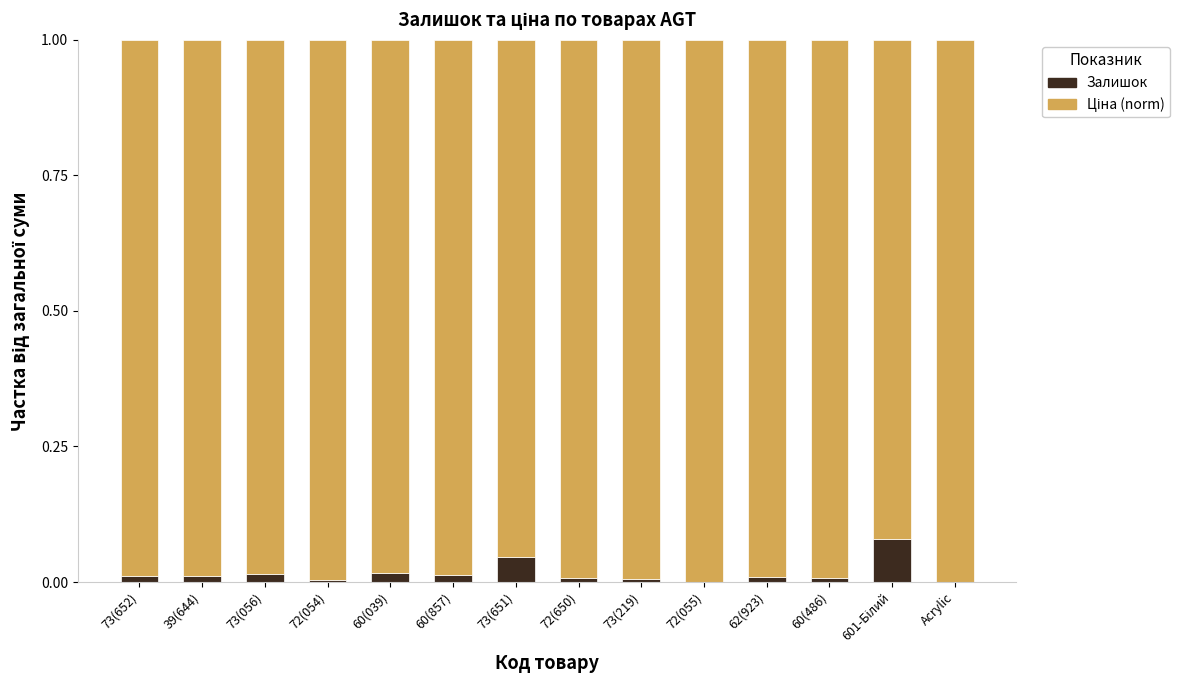

Are the bars horizontal?

No